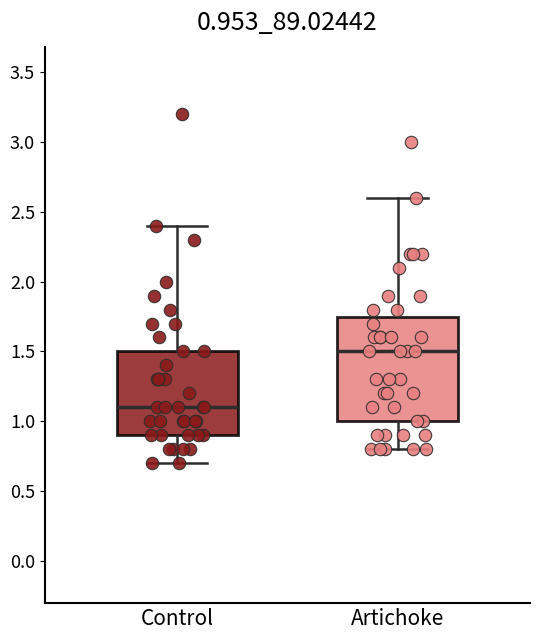

Where is the lower edge of the box for Artichoke on the y-axis? The values are not printed on the chart, so give them approximately, as read against the axis.

1.00